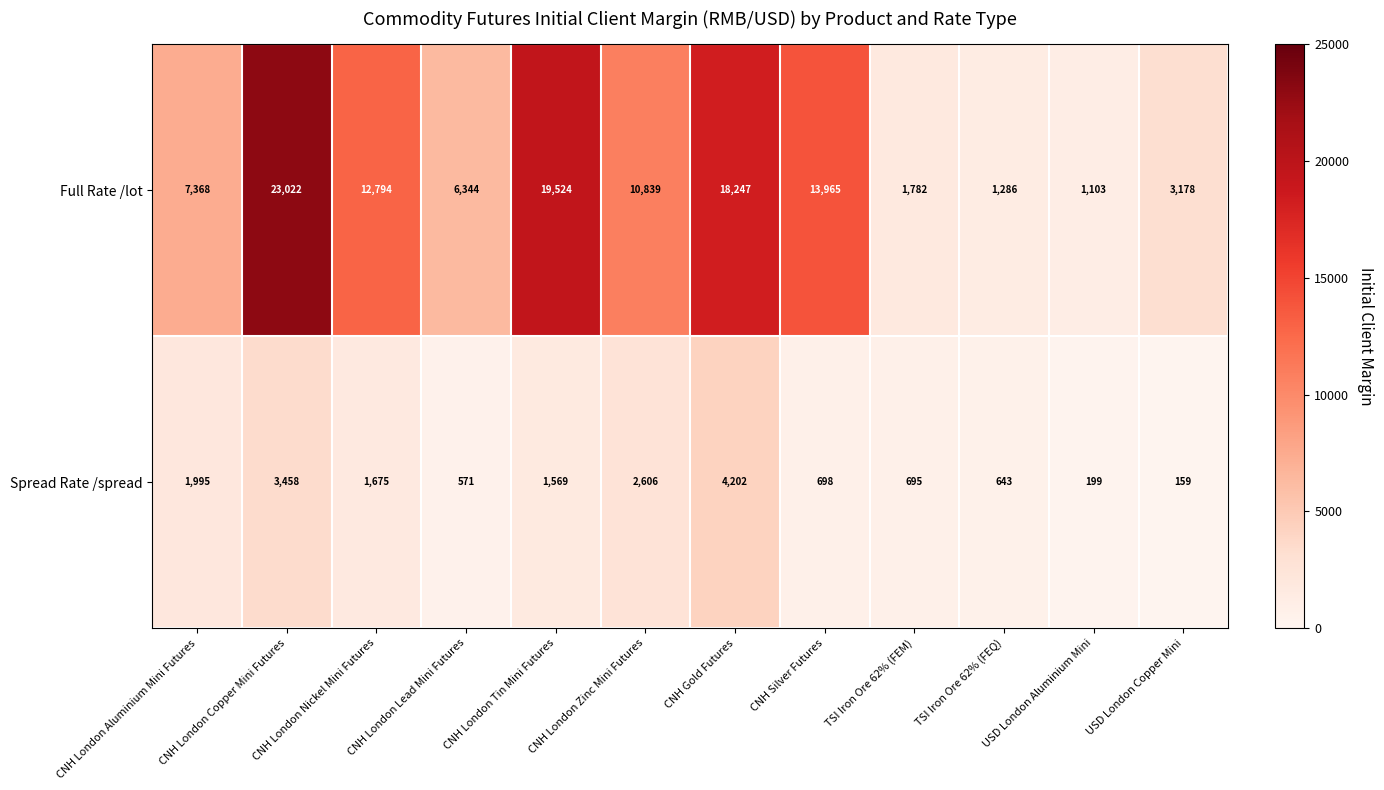

What is the difference between the second highest and second lowest values in the Spread Rate /spread series?

3259